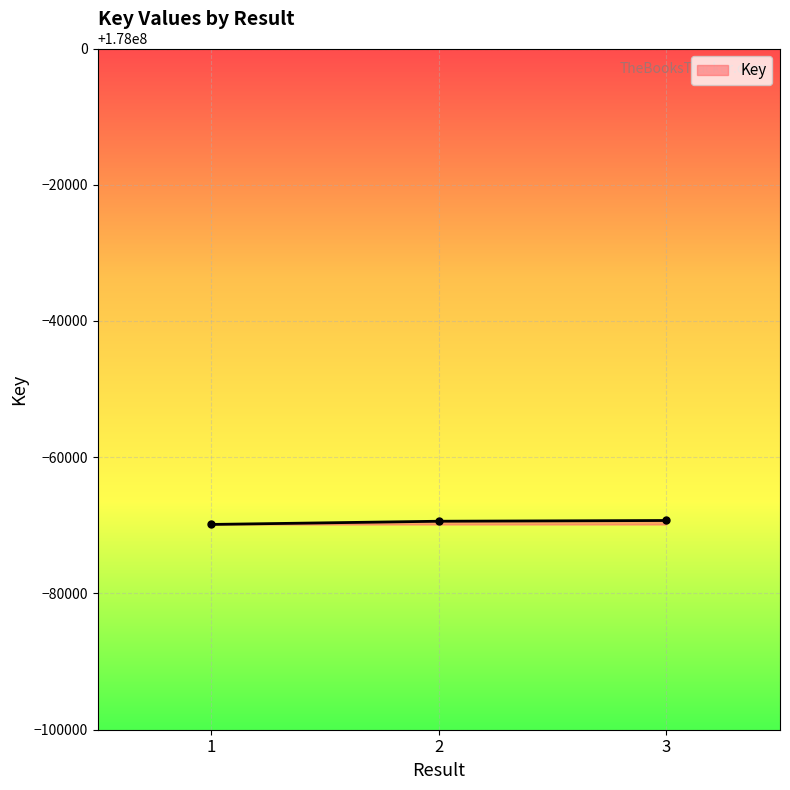

What is the ratio of the value at 1 to the value at 2?

1.0